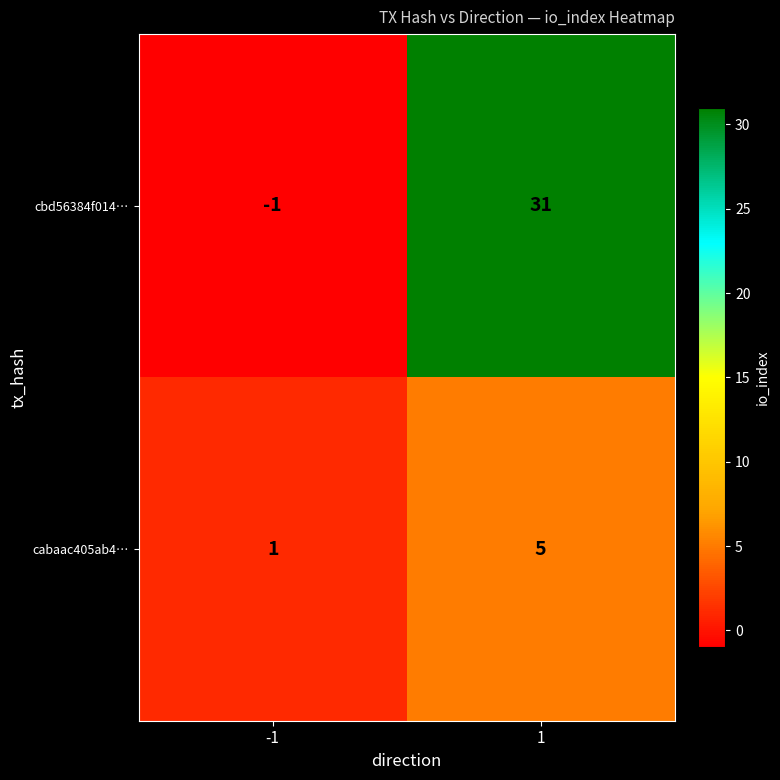

List the series in order of their peak value, highest first.

cbd56384f014…, cabaac405ab4…